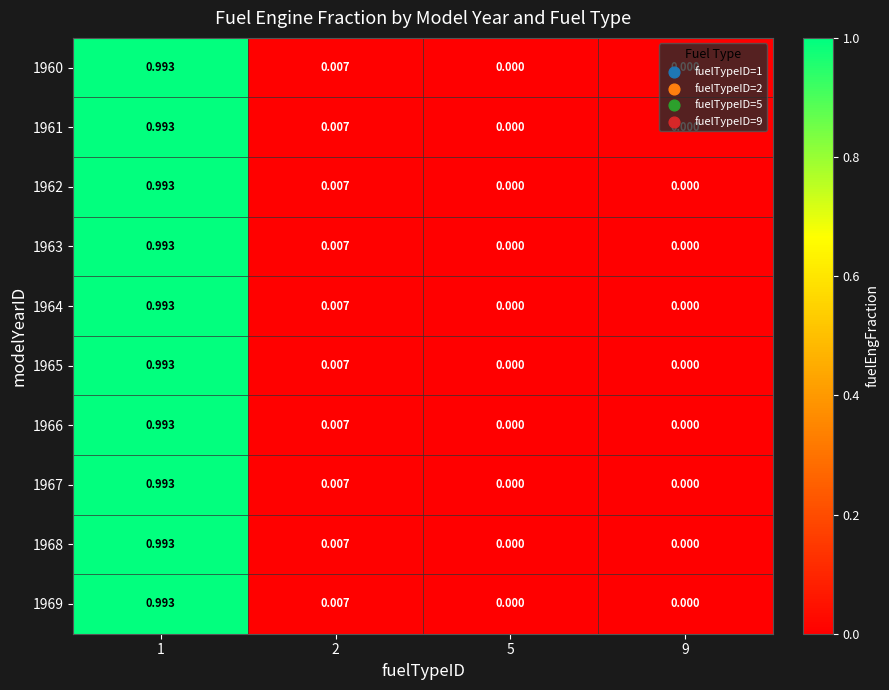

Is the value of 1964 at 5 greater than the value of 1960 at 2?

No